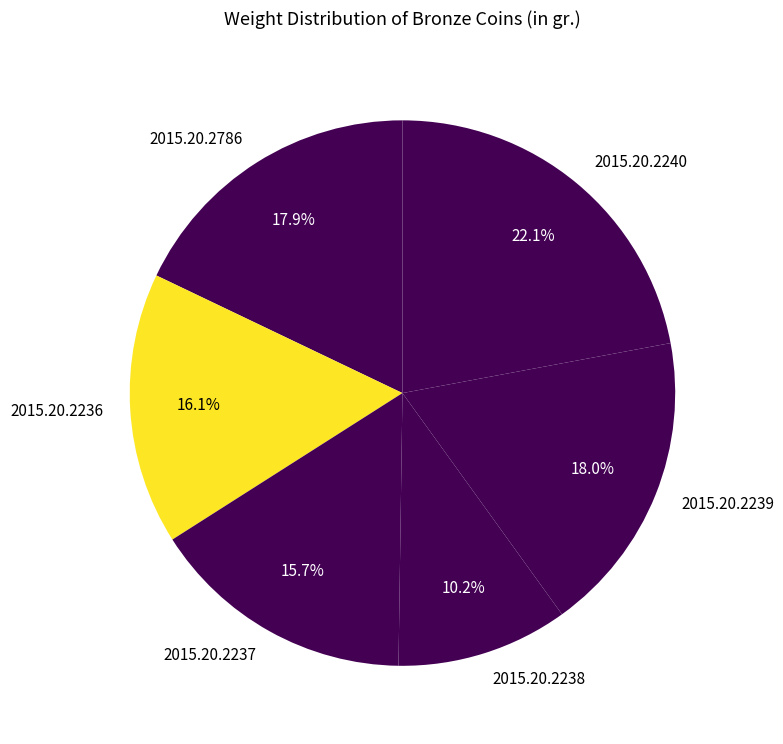

What percentage is NOT represented by 2015.20.2238?

89.8%